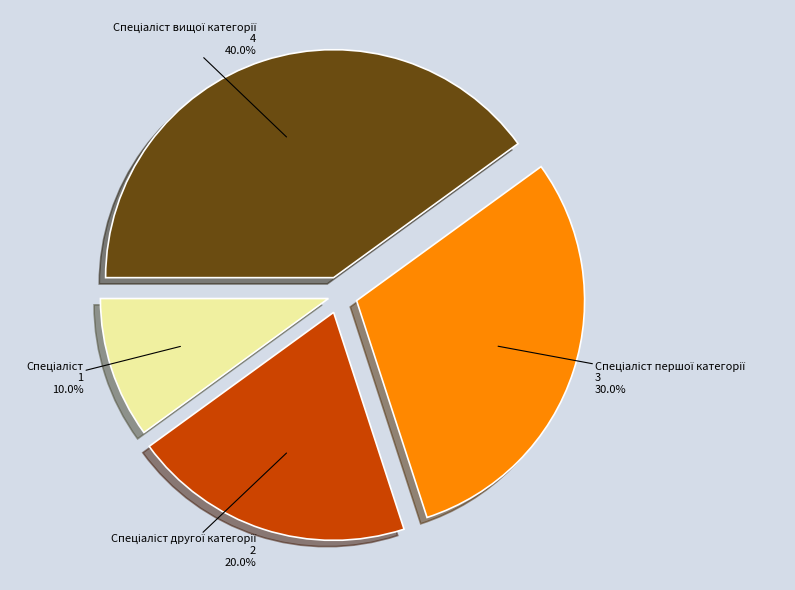

Is there any slice that represents more than half of the pie?

No